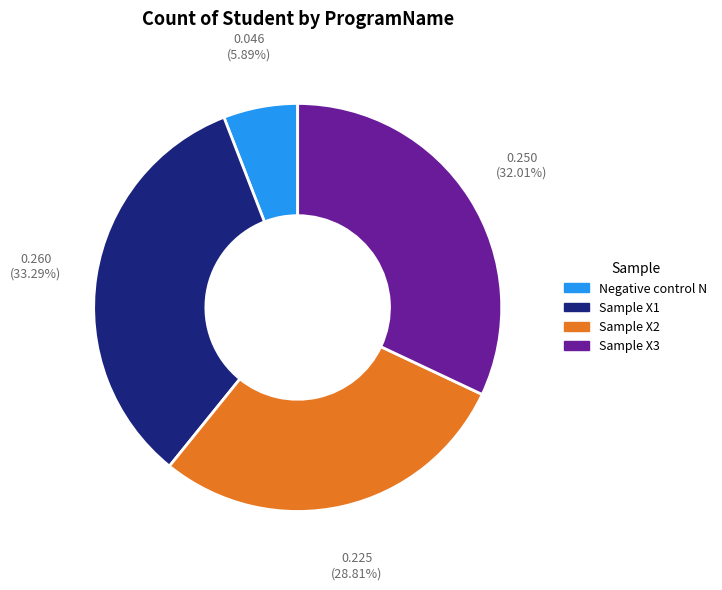

What portion of the pie excludes Sample X1?

66.7%